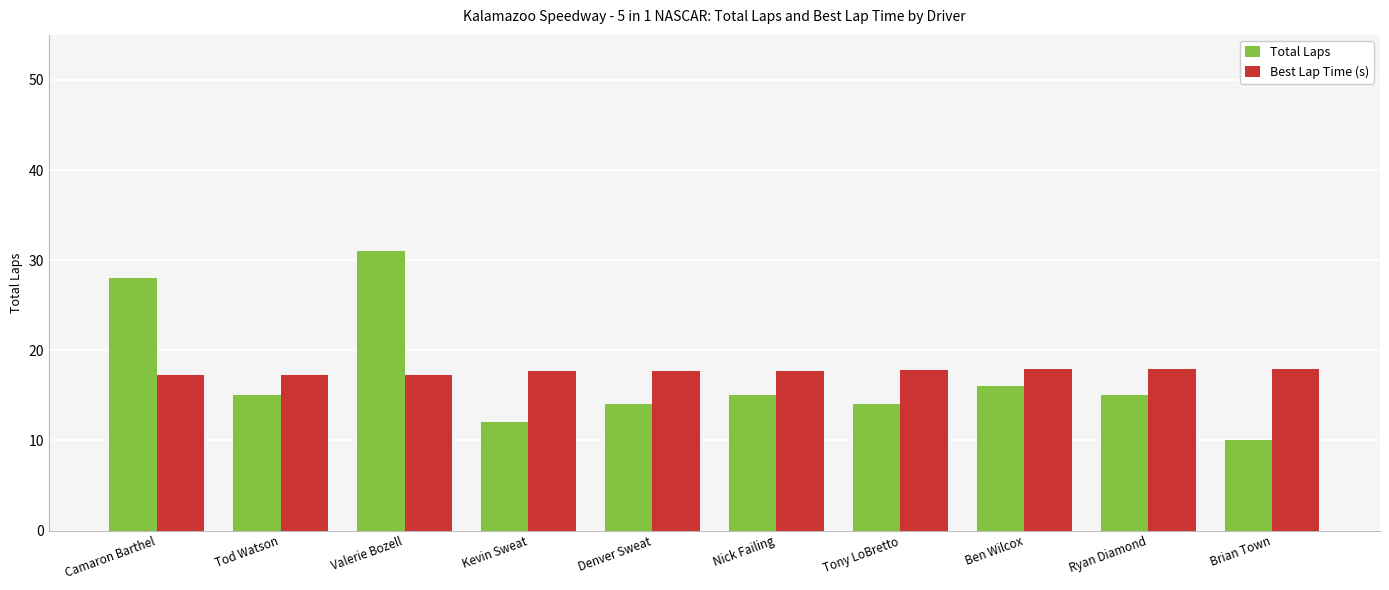

List the series in order of their peak value, lowest first.

Best Lap Time (s), Total Laps